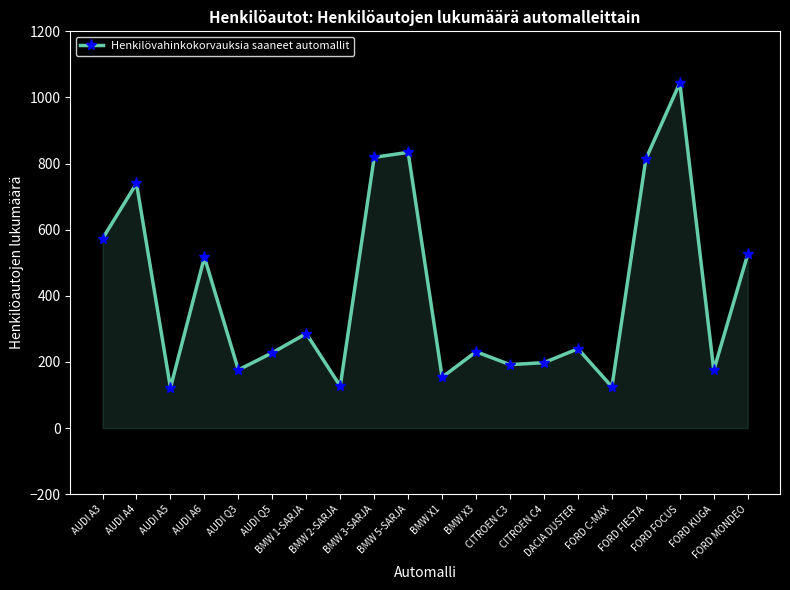

What is the minimum value shown in the chart?

122